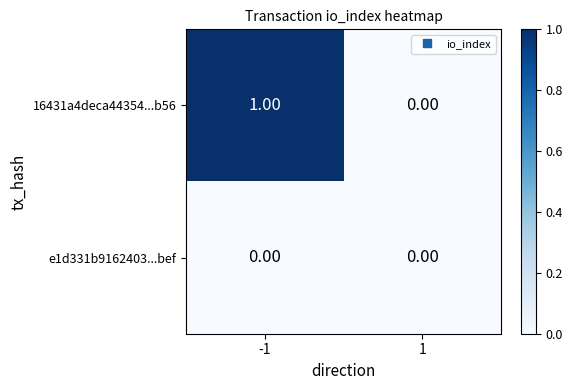

Which series has the widest spread of values?

16431a4deca44354...b56